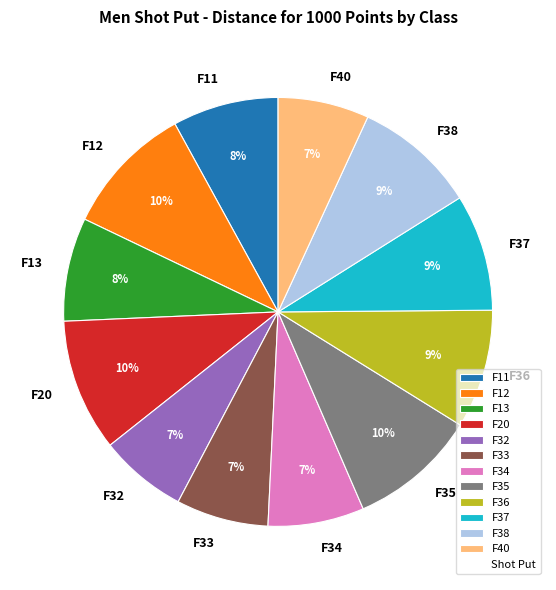

To the nearest percent, what is the average slice percentage?

8%